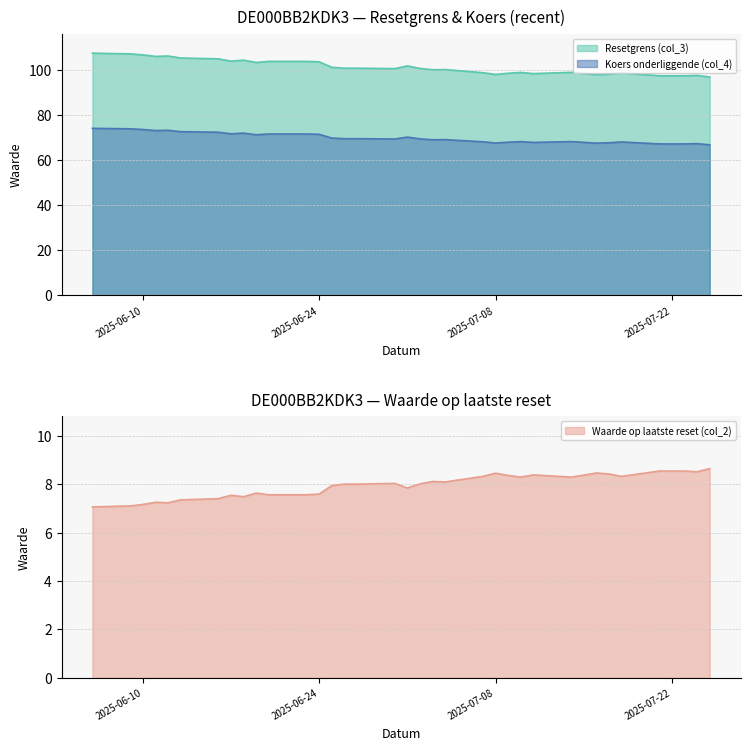

What is the minimum value for Waarde op laatste reset (col_2)?

7.1